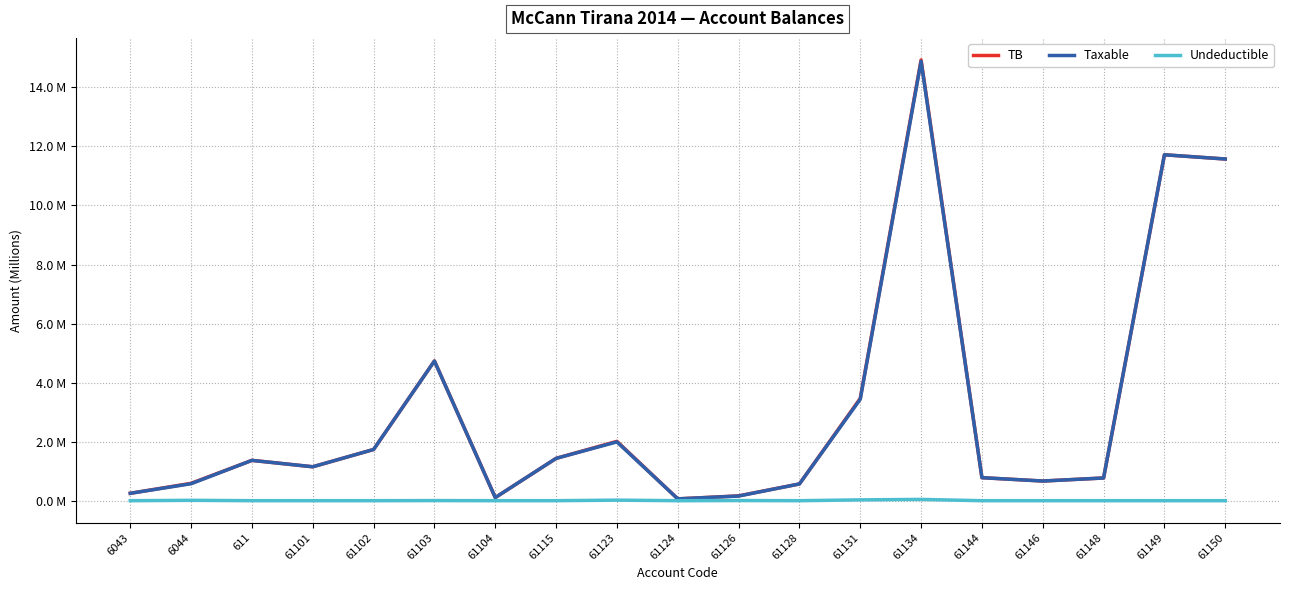

Where is Taxable nearest to the value 7?

61103